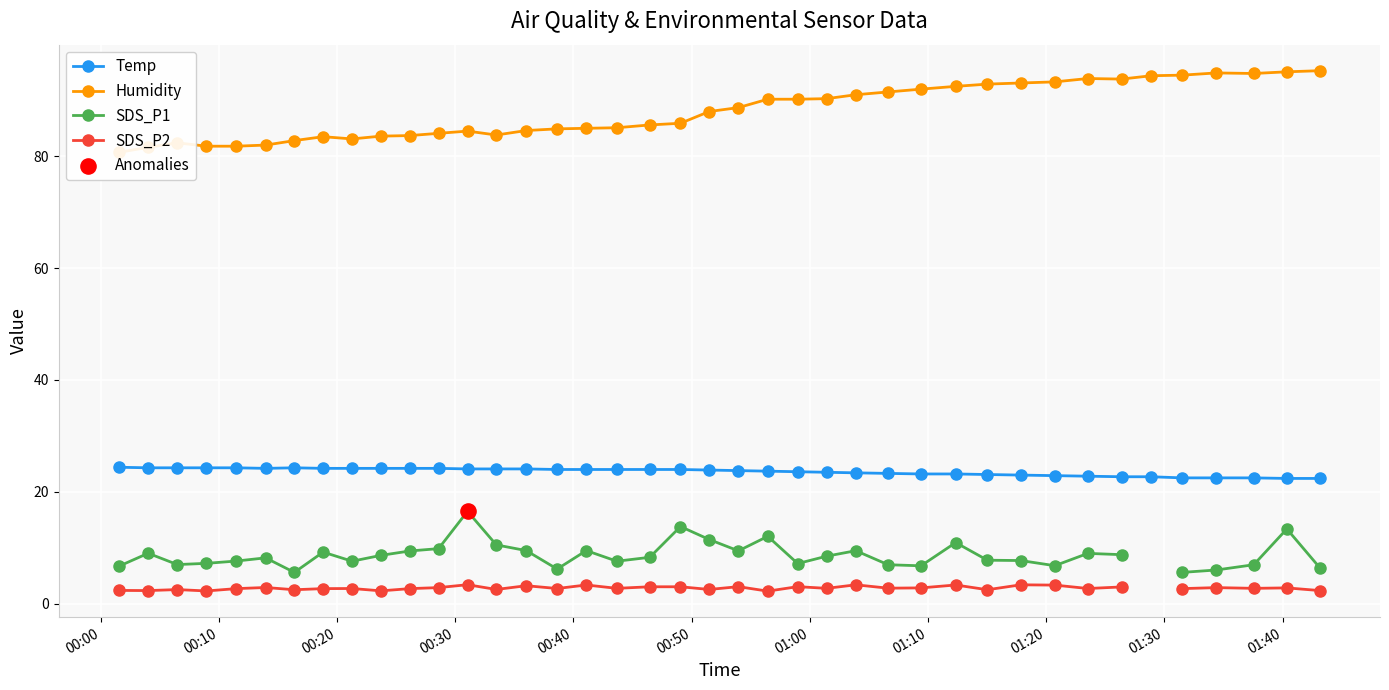

What are all the series names shown in the legend?

Temp, Humidity, SDS_P1, SDS_P2